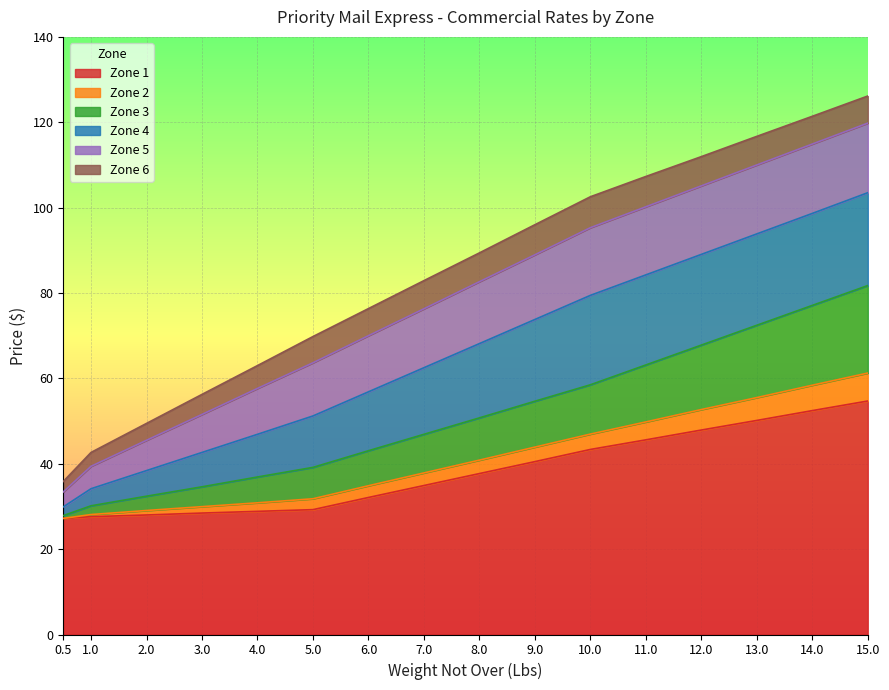

How many lines are shown in the chart?

6